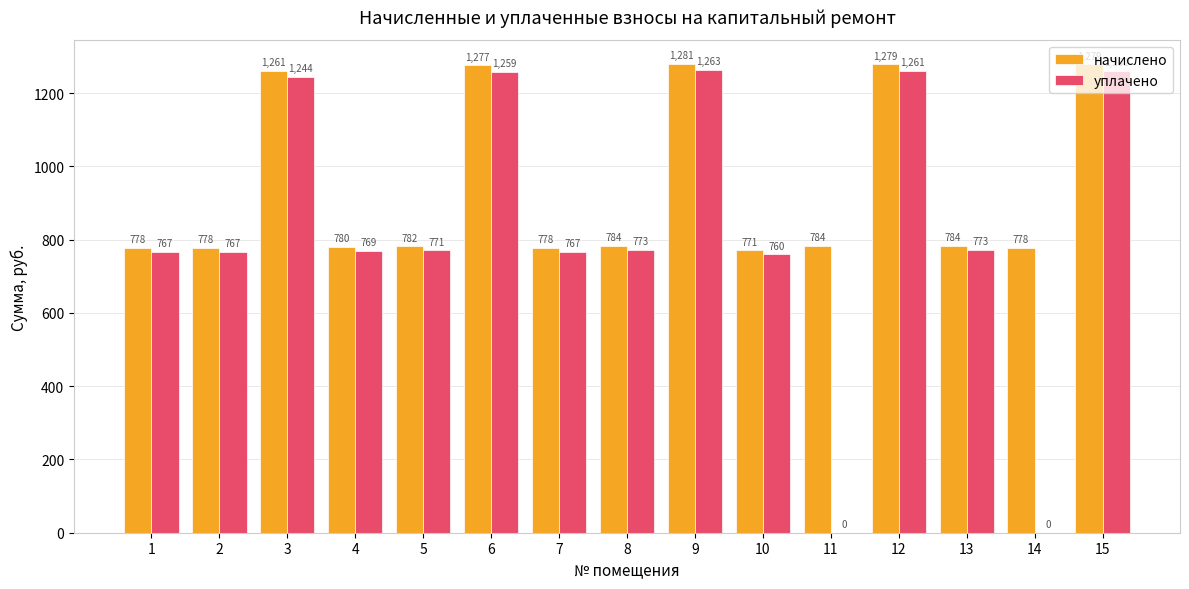

Which category has the highest value across all series?

9